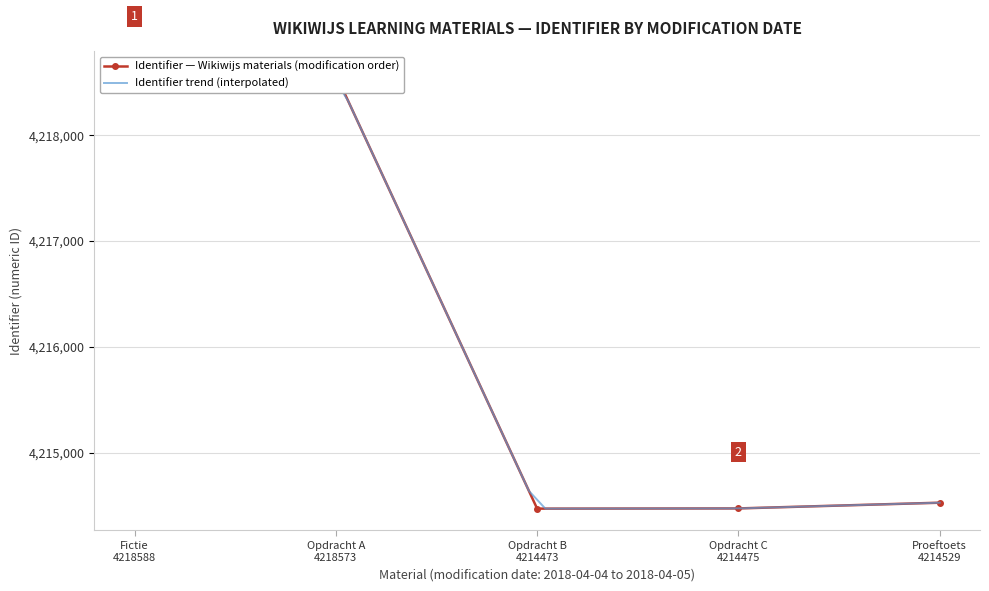

Approximately how many times larger is the value at Proeftoets 4214529 compared to Opdracht C 4214475?

1.0